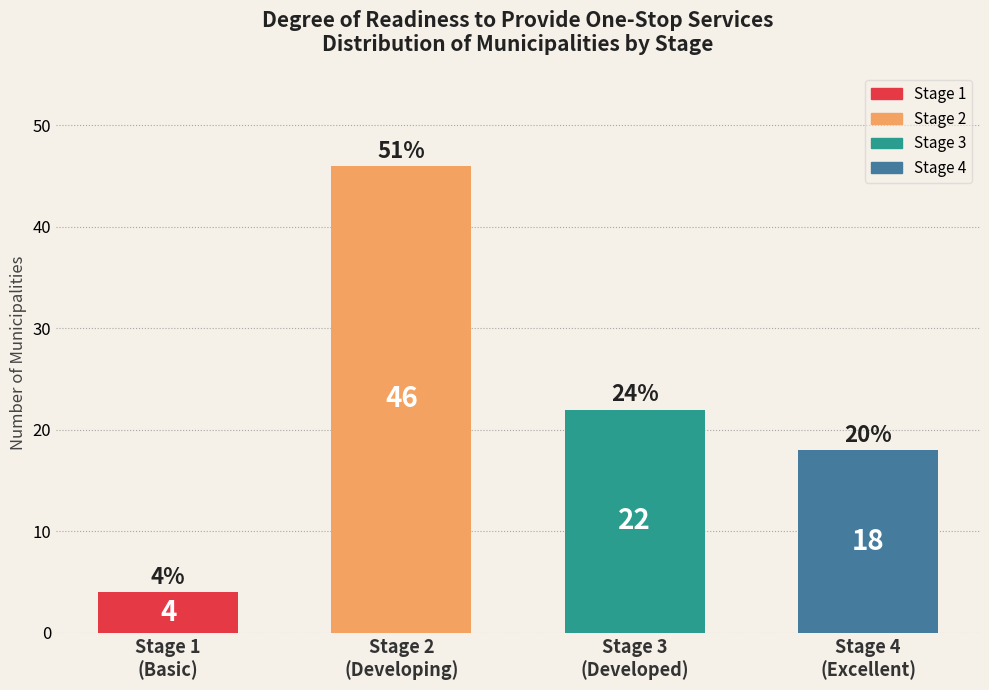

Reading left to right, what are all the values shown in this chart?

4	46	22	18